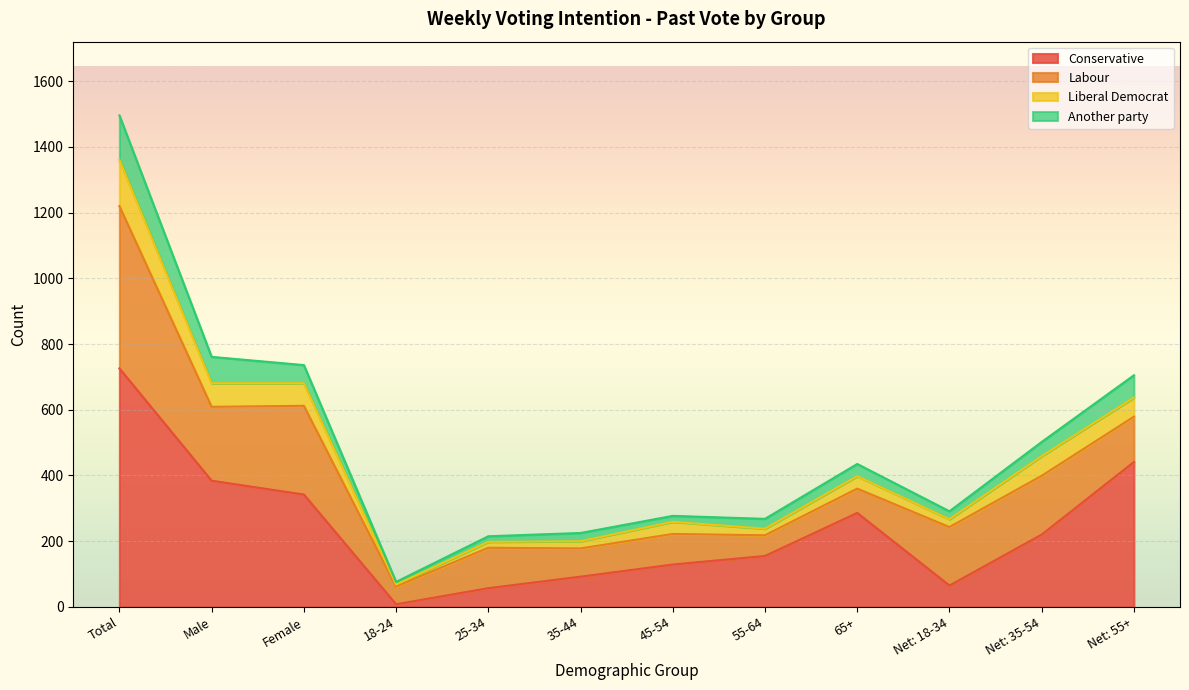

Which category has the highest value in the Conservative series?

Total